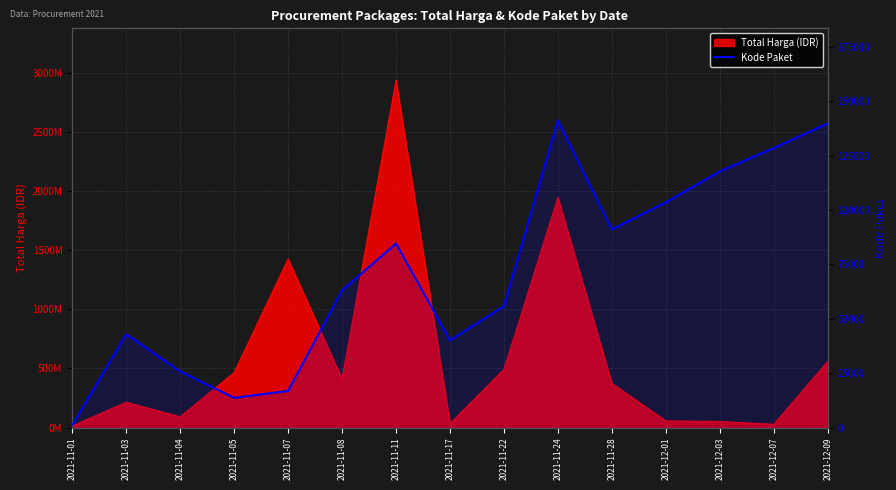

List the labels in order of value, smallest first.

2021-11-01, 2021-11-05, 2021-11-07, 2021-11-04, 2021-11-17, 2021-11-03, 2021-11-22, 2021-11-08, 2021-11-11, 2021-11-28, 2021-12-01, 2021-12-03, 2021-12-07, 2021-12-09, 2021-11-24